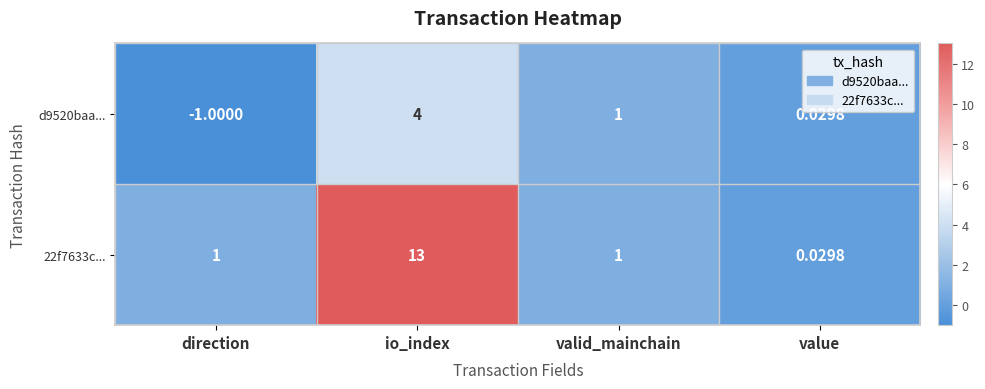

What is the greatest value displayed?

13.0